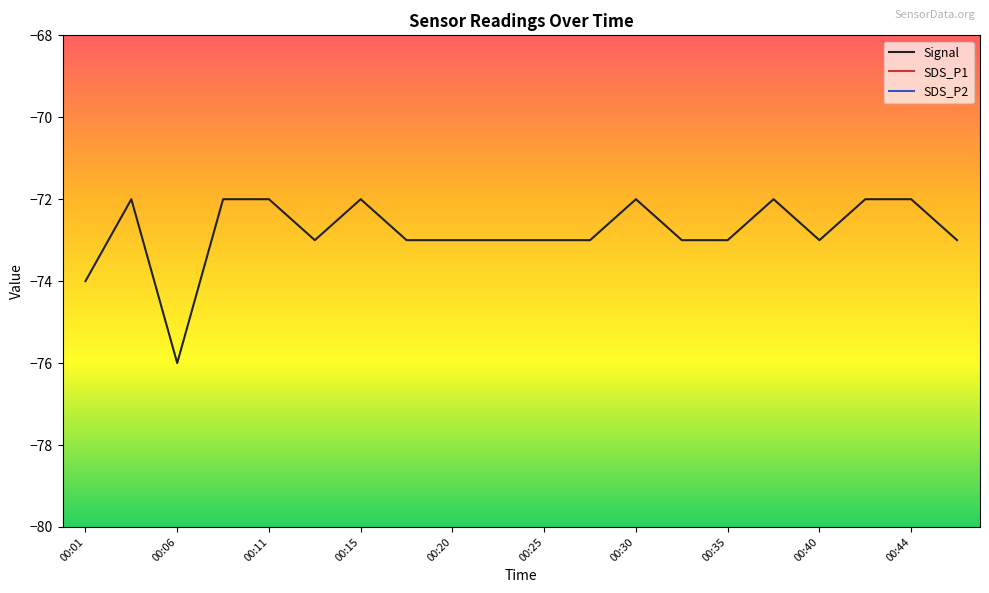

The Signal series shows -73 at 00:25. True or false?

True